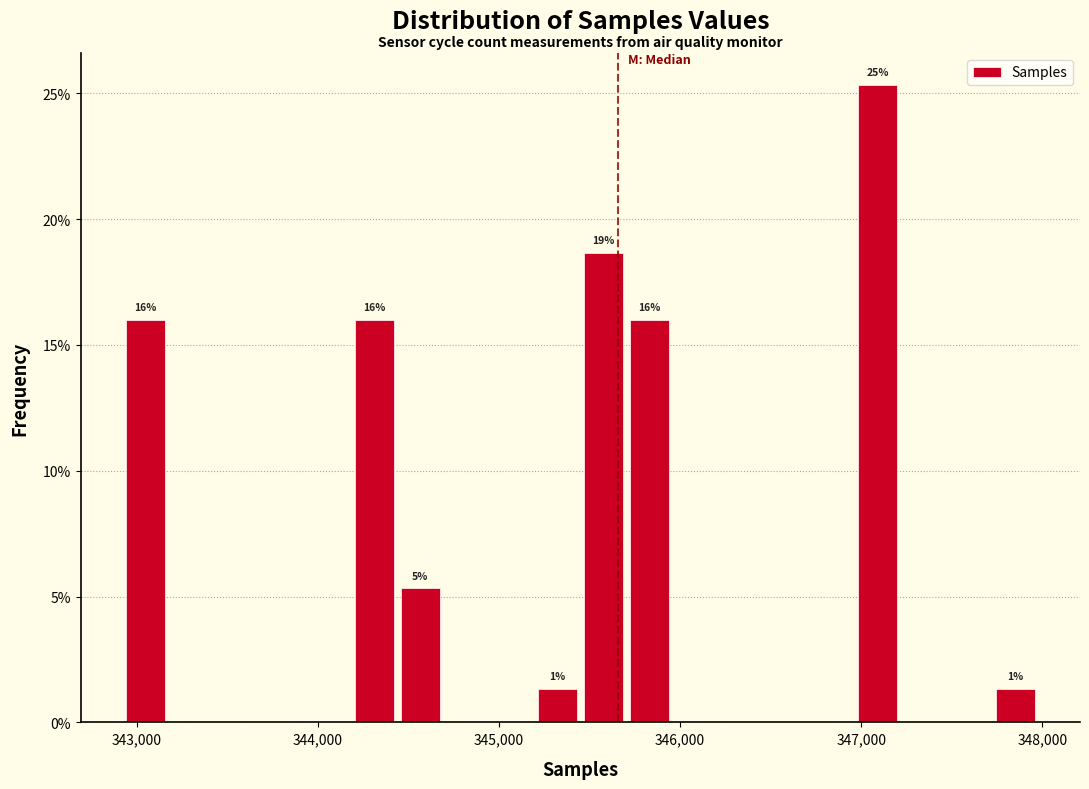

Around what value on the x-axis is the tallest bar? Give the approximate position of its centre, as read against the axis.

347100